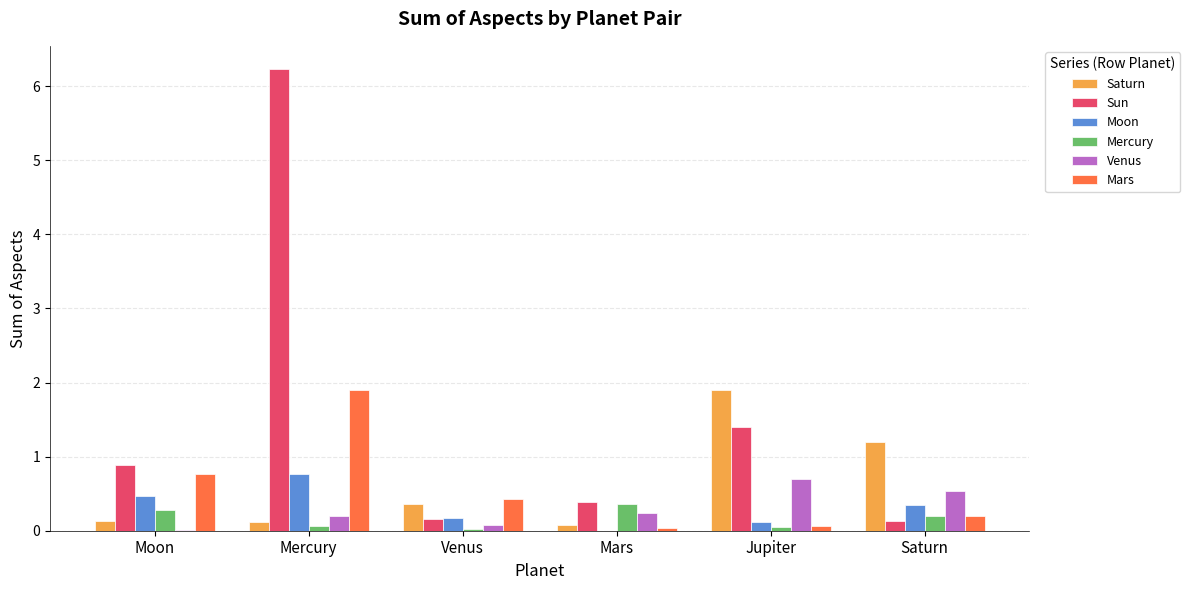

How many series are shown in this chart?

6